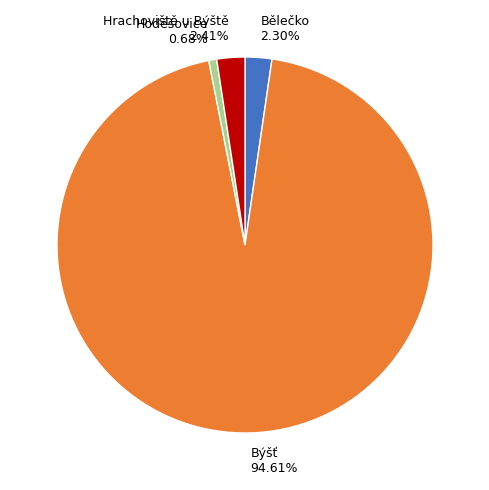

Is there any slice that represents more than half of the pie?

Yes